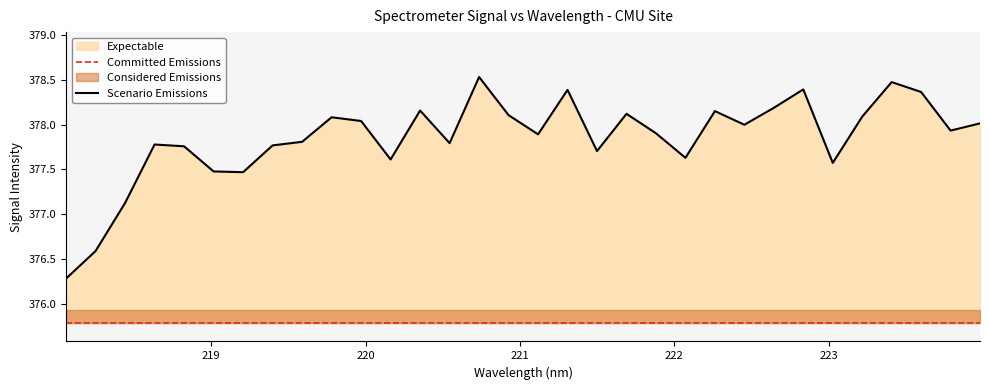

What is the lowest value of the Scenario Emissions series?

376.3